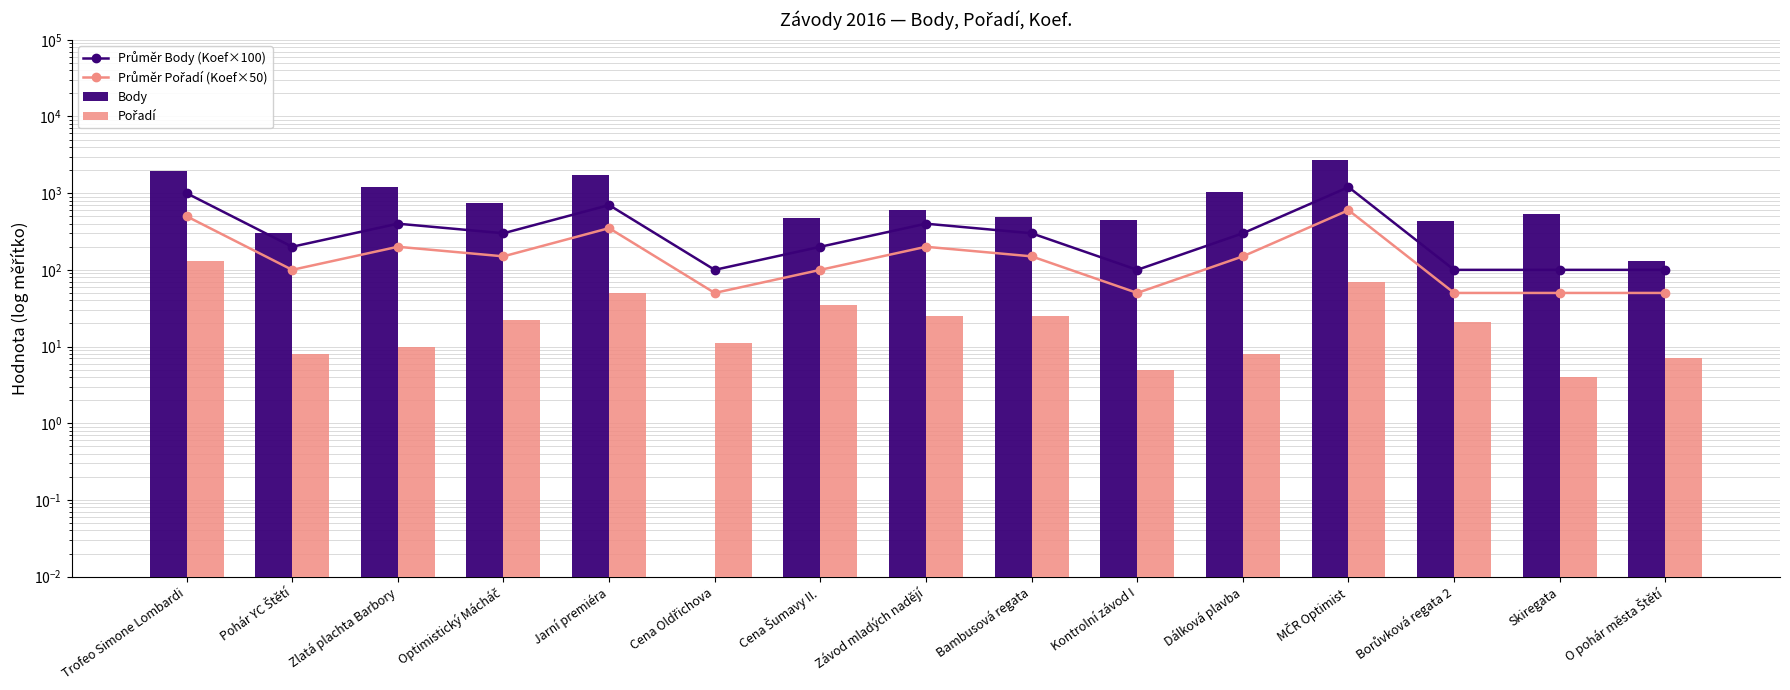

List the labels in order of Pořadí value, largest first.

Trofeo Simone Lombardi, MČR Optimist, Jarní premiéra, Cena Šumavy II., Závod mladých nadějí, Bambusová regata, Optimistický Mácháč, Borůvková regata 2, Cena Oldřichova, Zlatá plachta Barbory, Pohár YC Štětí, Dálková plavba, O pohár města Štětí, Kontrolní závod I, Skiregata